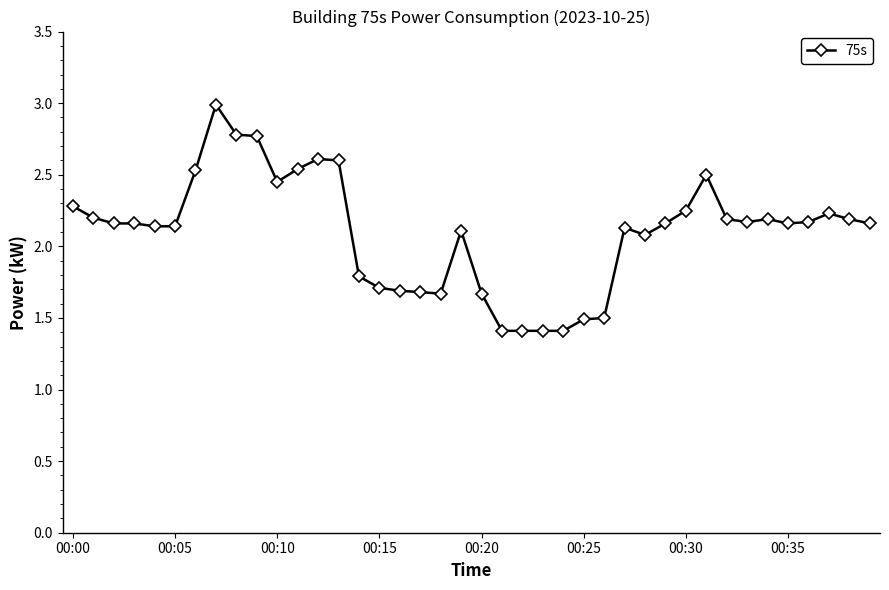

What is the maximum value shown in the chart?

3.0